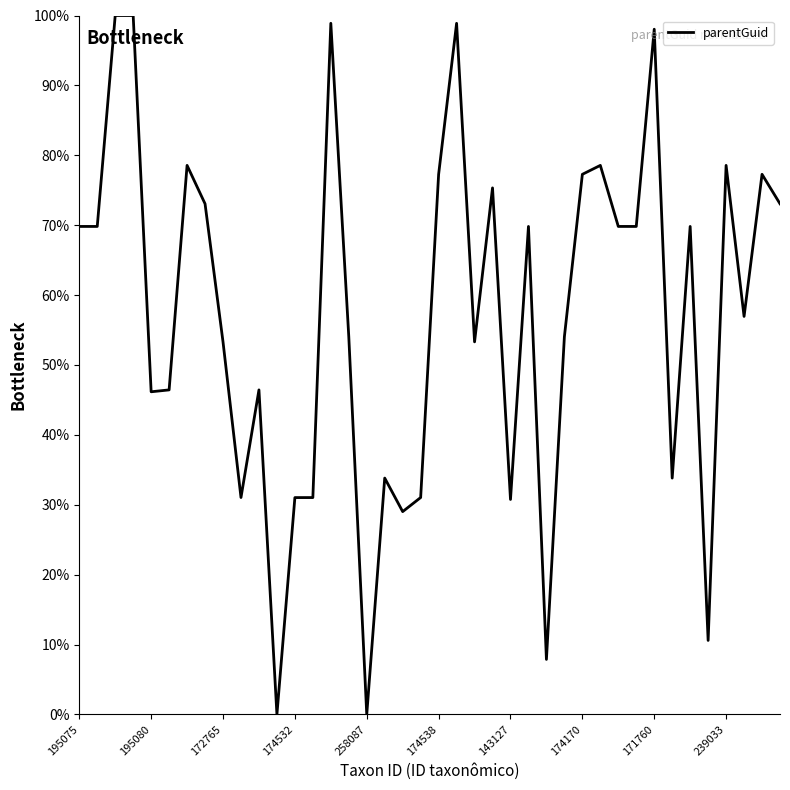

What is the difference between the maximum and minimum values?

100.0